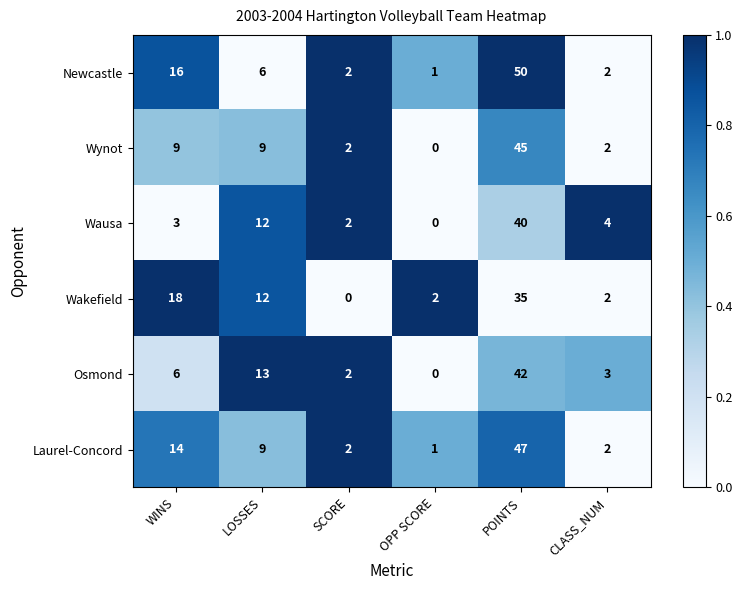

List the series in order of their peak value, lowest first.

Wakefield, Wausa, Osmond, Wynot, Laurel-Concord, Newcastle